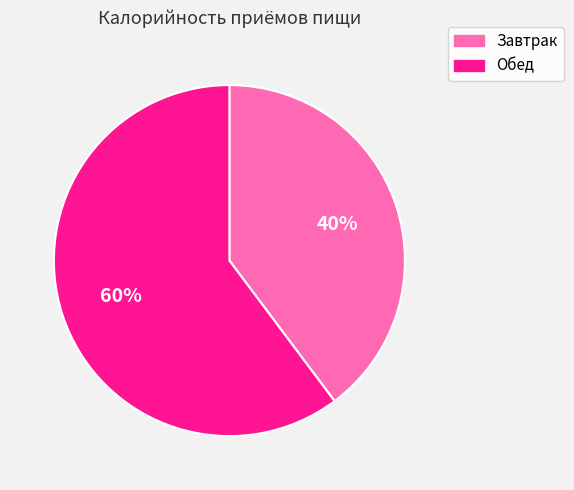

Which category has the smallest portion of the pie?

Завтрак